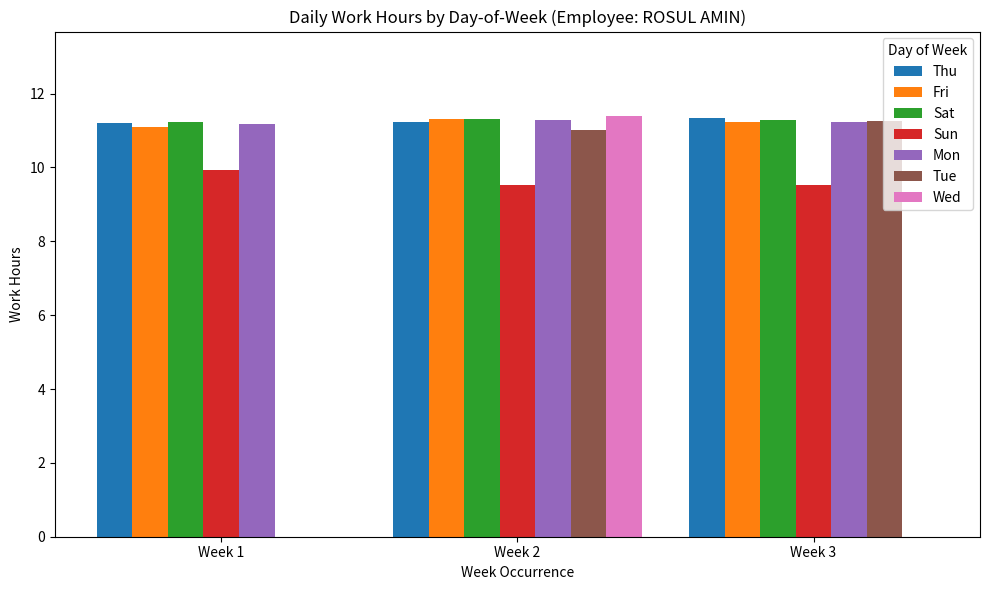

Are the bars horizontal?

No